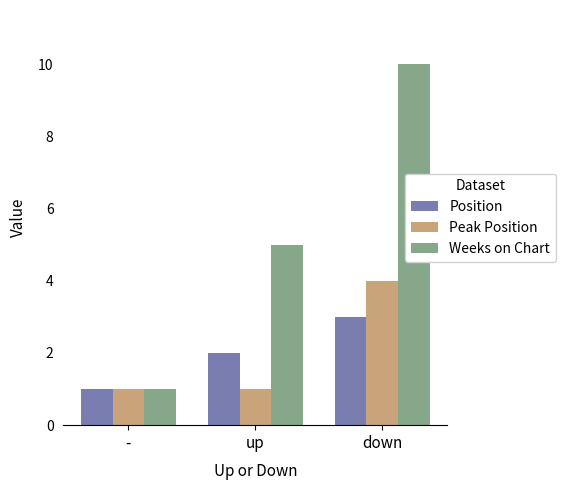

What is the value of the Peak Position bar at the 3rd from the left?

4